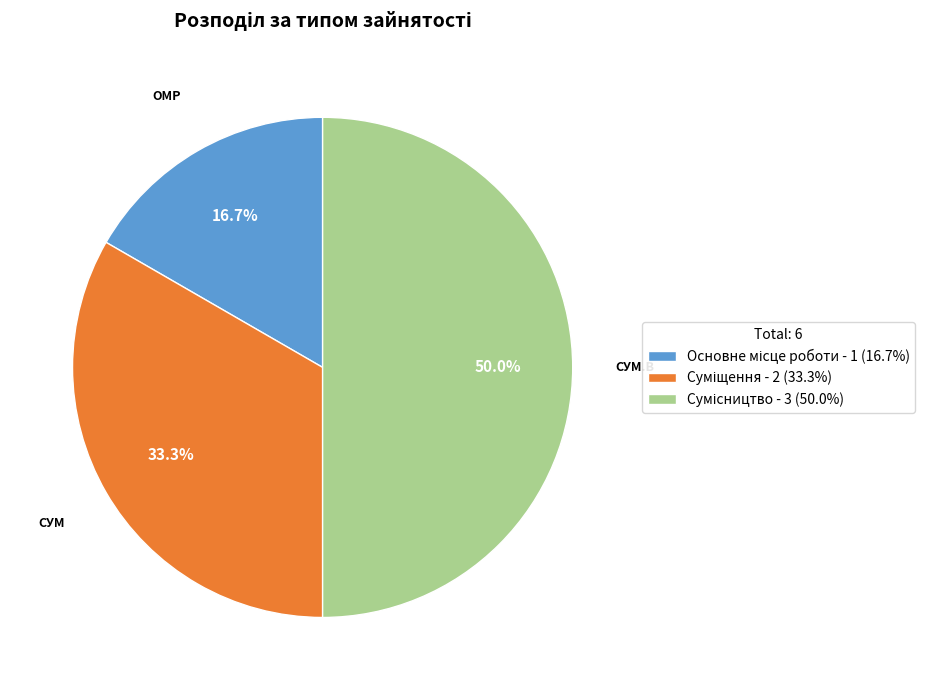

Combined, what portion of the pie is Сумісництво and Основне місце роботи?

66.7%